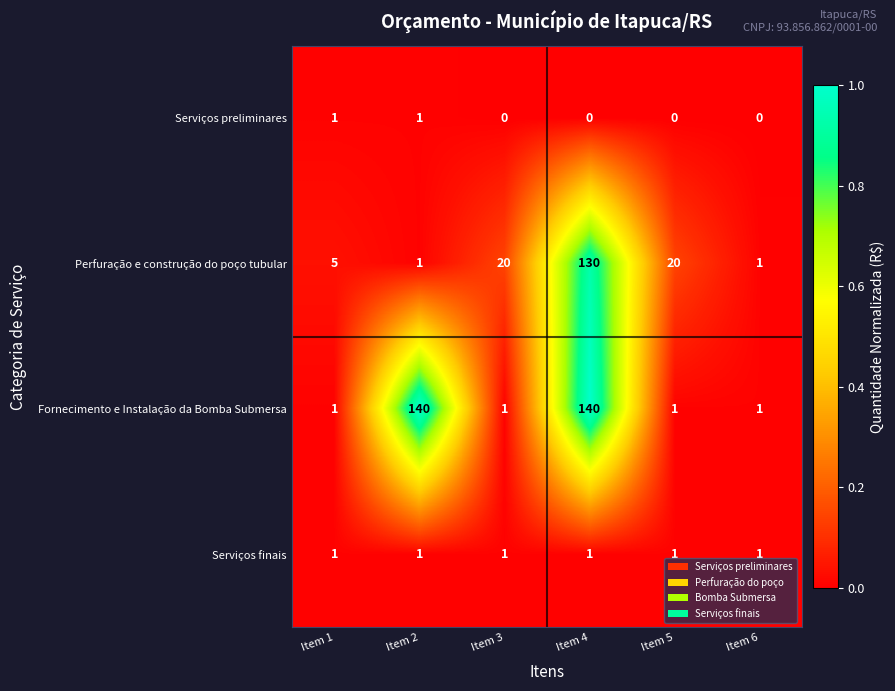

At which category is the sum across all series the highest?

Item 4